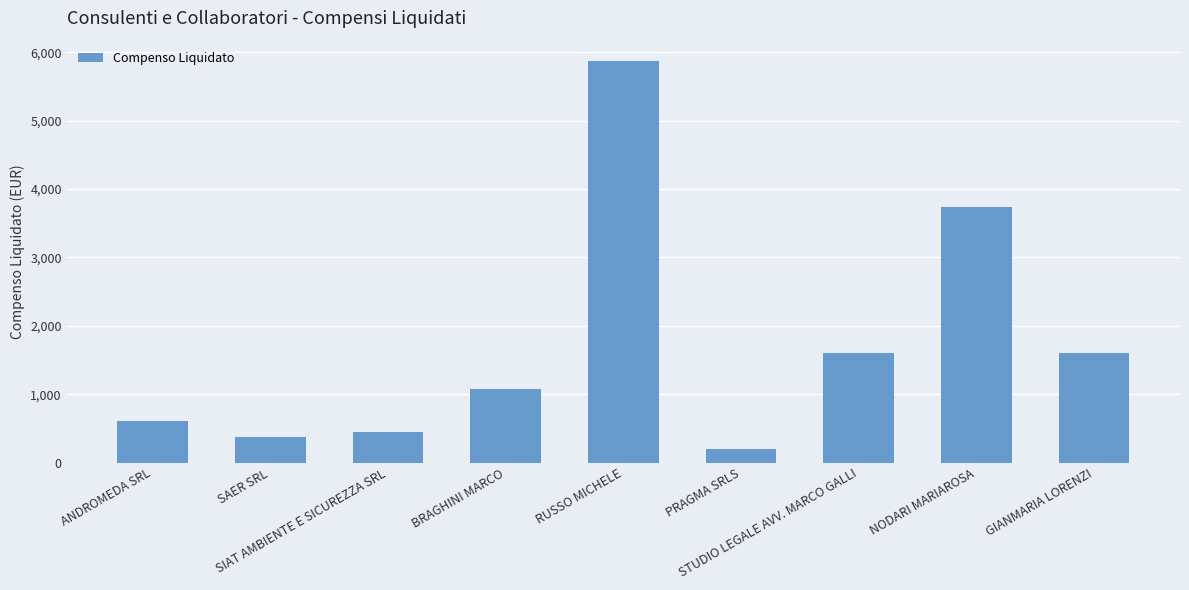

What is the sum of all values?

15522.5